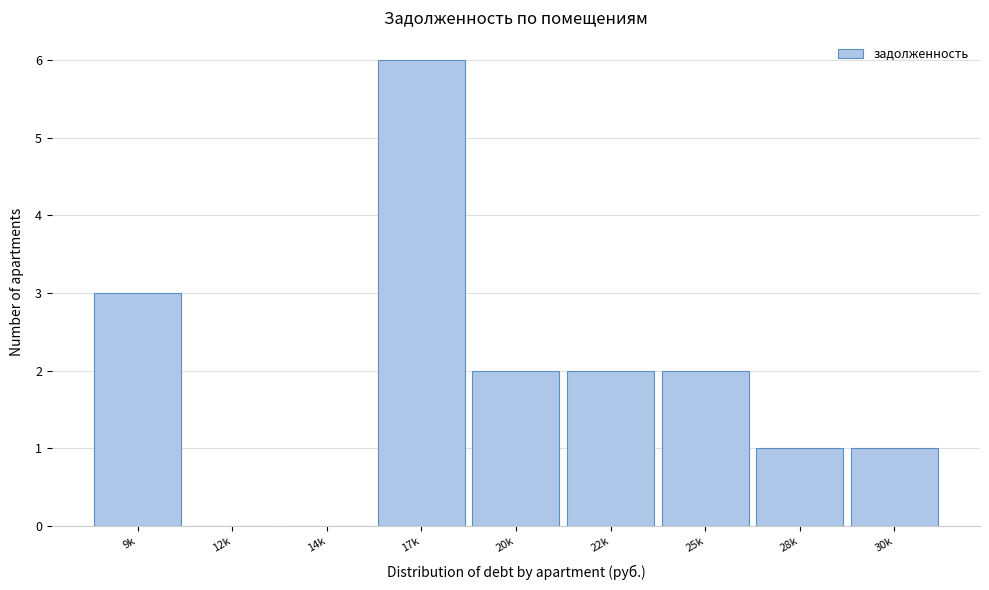

Reading left to right, transcribe all the data shown in this chart.

9k=3	12k=0	14k=0	17k=6	20k=2	22k=2	25k=2	28k=1	30k=1